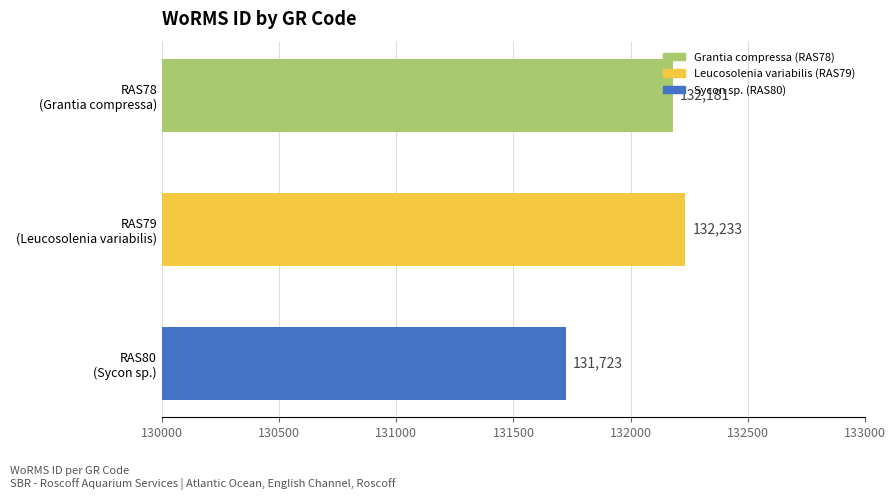

Which category has the lowest value across all series?

RAS80
(Sycon sp.)